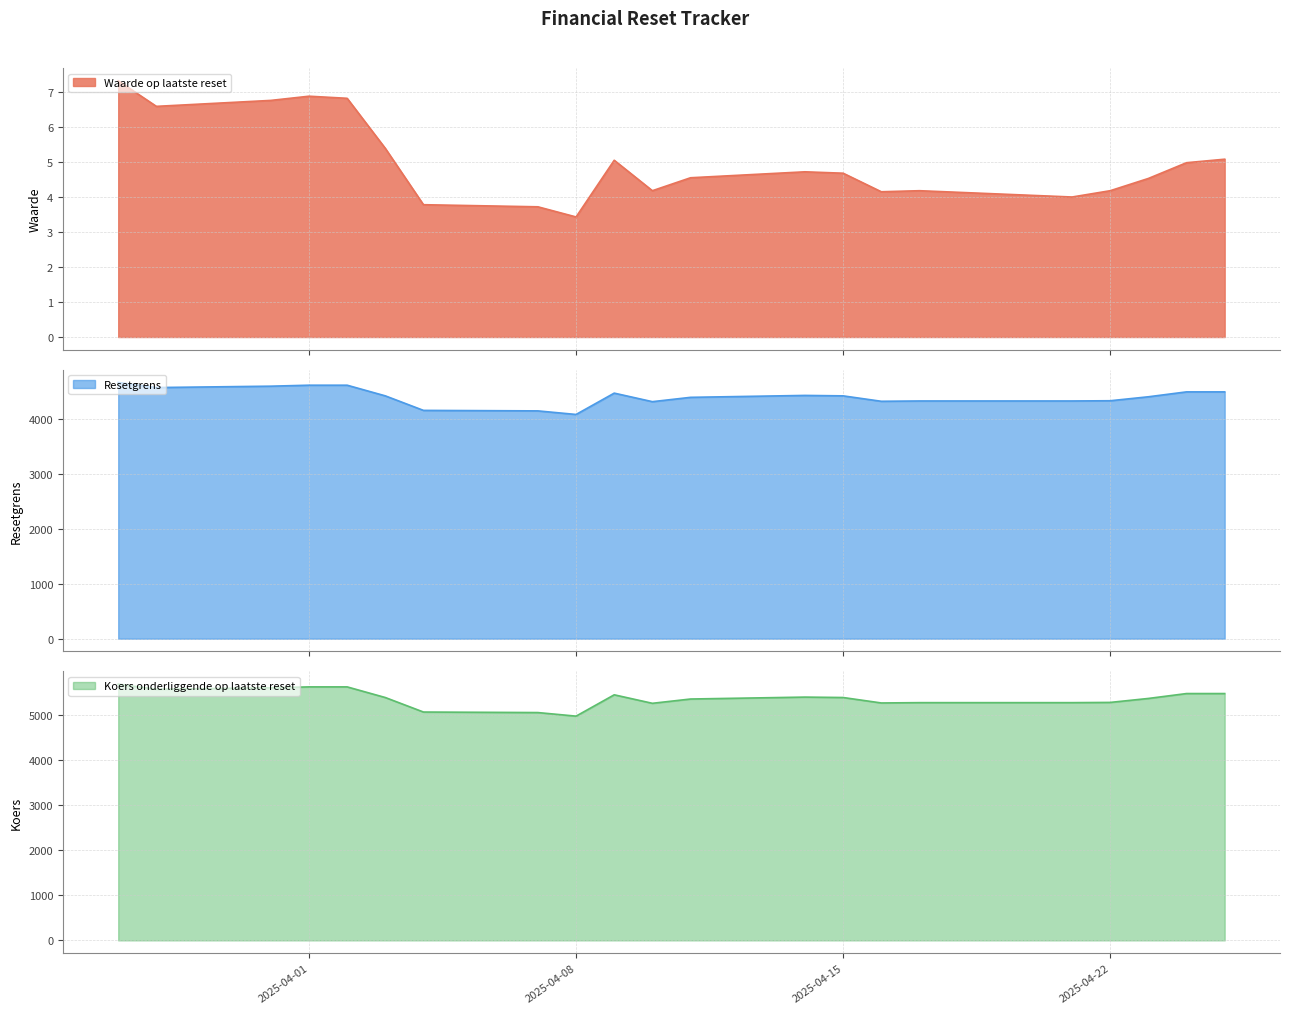

What is the minimum value for Waarde op laatste reset?

3.4